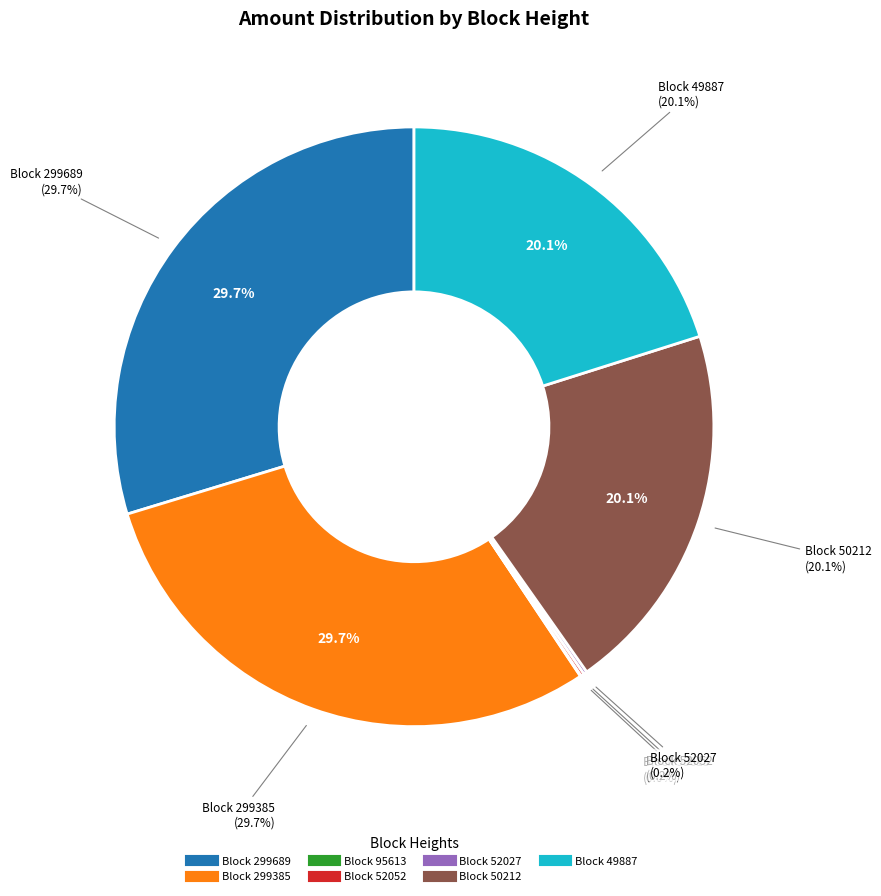

Which has a higher value, 95613 or 49887?

49887